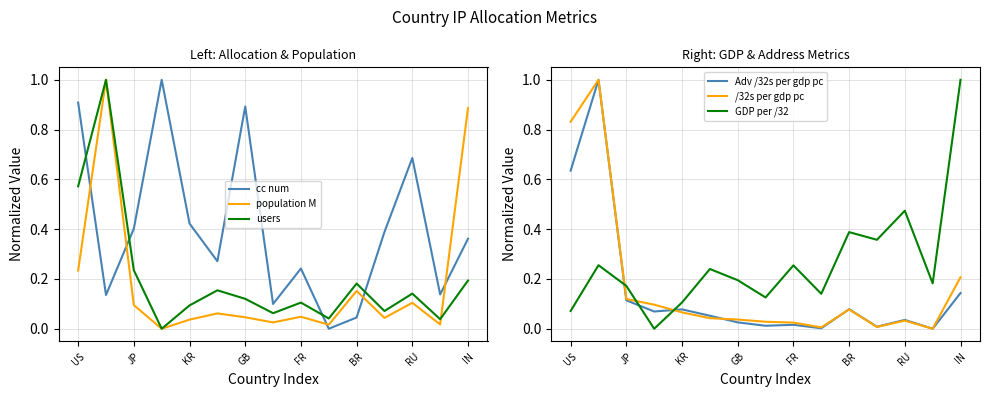

True or false: users has more than 0 points higher than both neighbors.

True